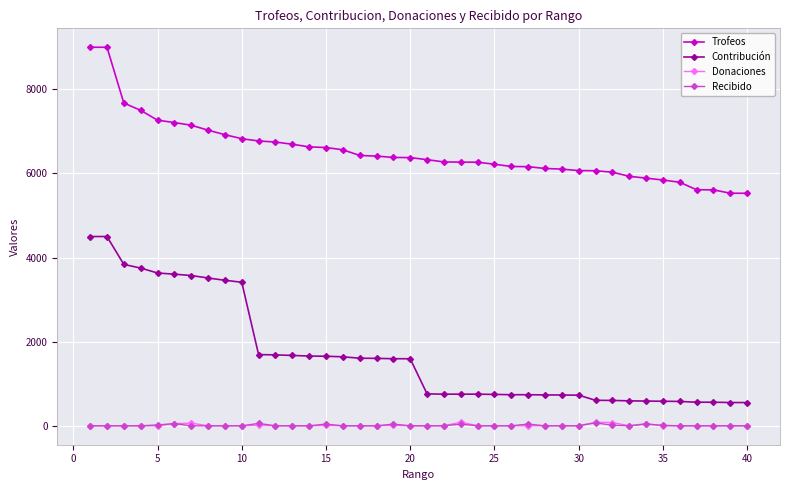

True or false: Contribución and Recibido cross at least once.

False